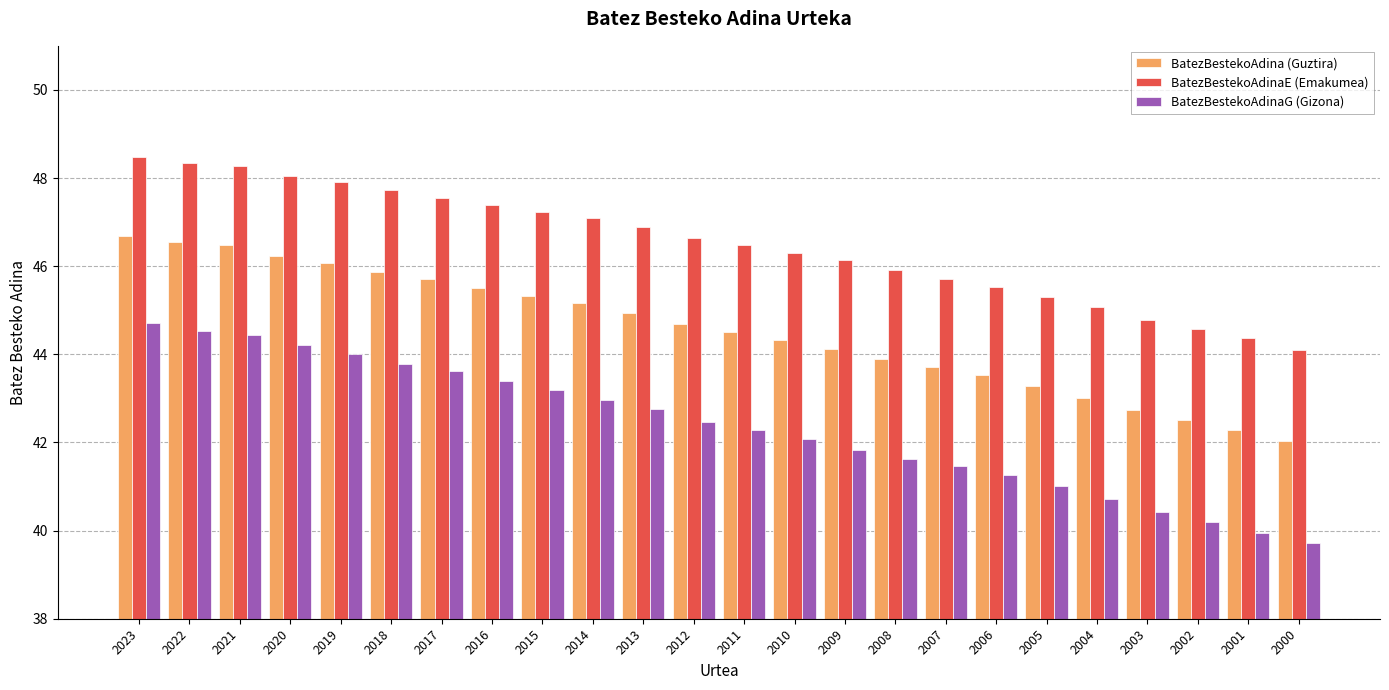

How many series are shown in this chart?

3